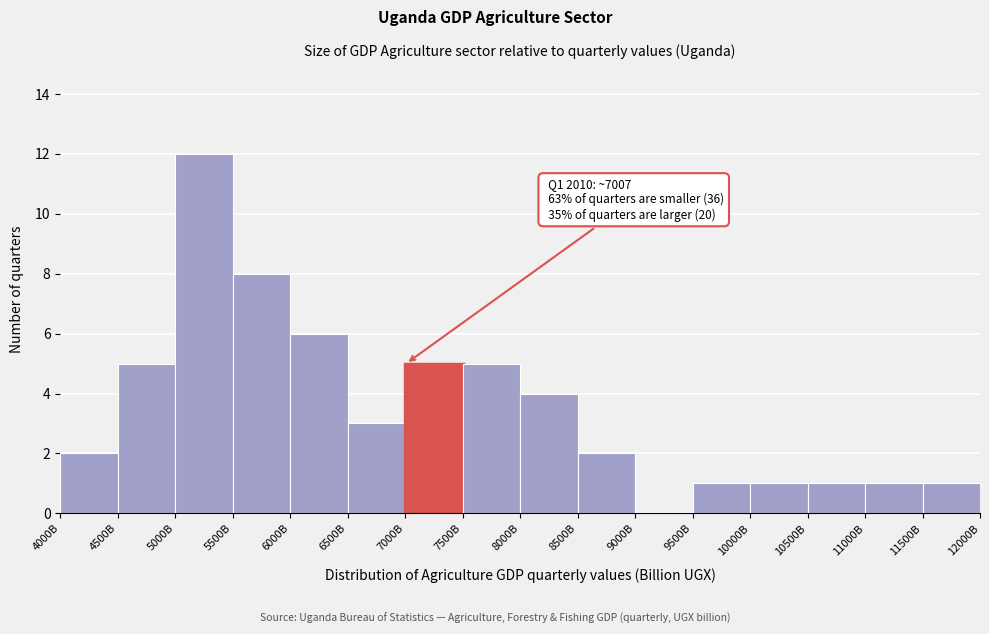

Reading right to left, what are all the values shown in this chart?

11500B=1	11000B=1	10500B=1	10000B=1	9500B=1	9000B=0	8500B=2	8000B=4	7500B=5	7000B=5	6500B=3	6000B=6	5500B=8	5000B=12	4500B=5	4000B=2